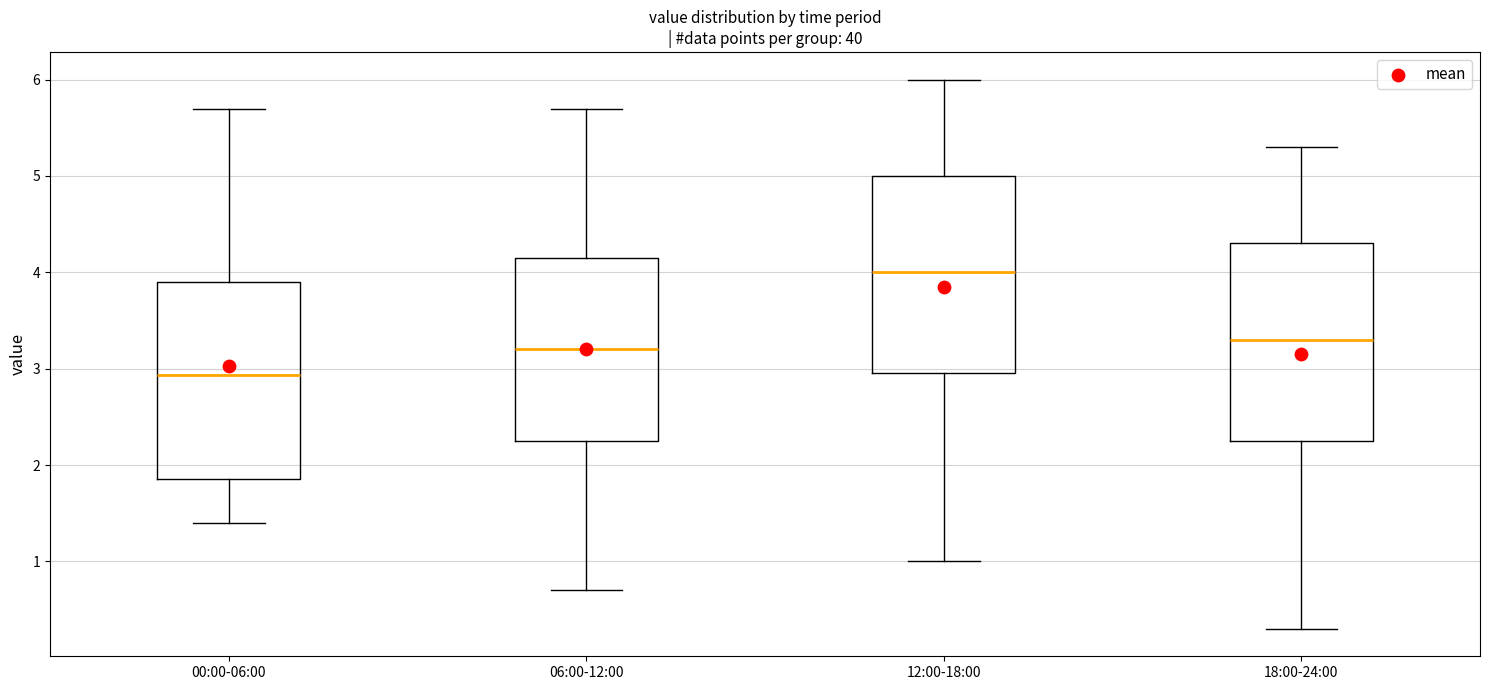

Reading left to right, read every box against the y-axis: the position of its median line, the range the box covers, and the ends of its whiskers. The values are not printed on the chart, so give them approximately, as read against the axis.

00:00-06:00: median 2.9, box 1.9 to 3.9, whiskers 1.4 to 5.7
06:00-12:00: median 3.2, box 2.3 to 4.2, whiskers 0.7 to 5.7
12:00-18:00: median 4.0, box 3.0 to 5.0, whiskers 1.0 to 6.0
18:00-24:00: median 3.3, box 2.3 to 4.3, whiskers 0.3 to 5.3